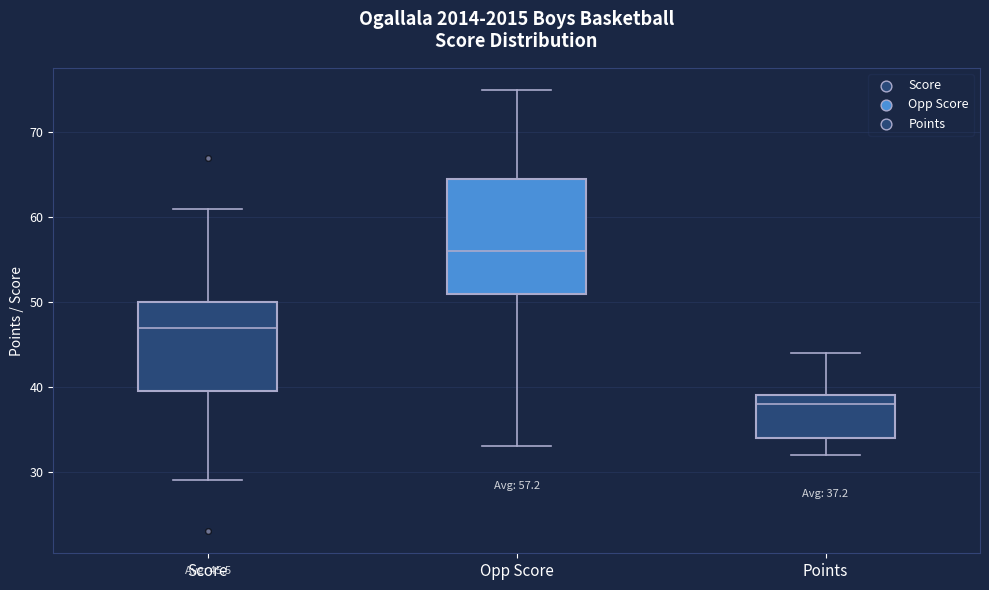

Which box has the lowest median line?

Points